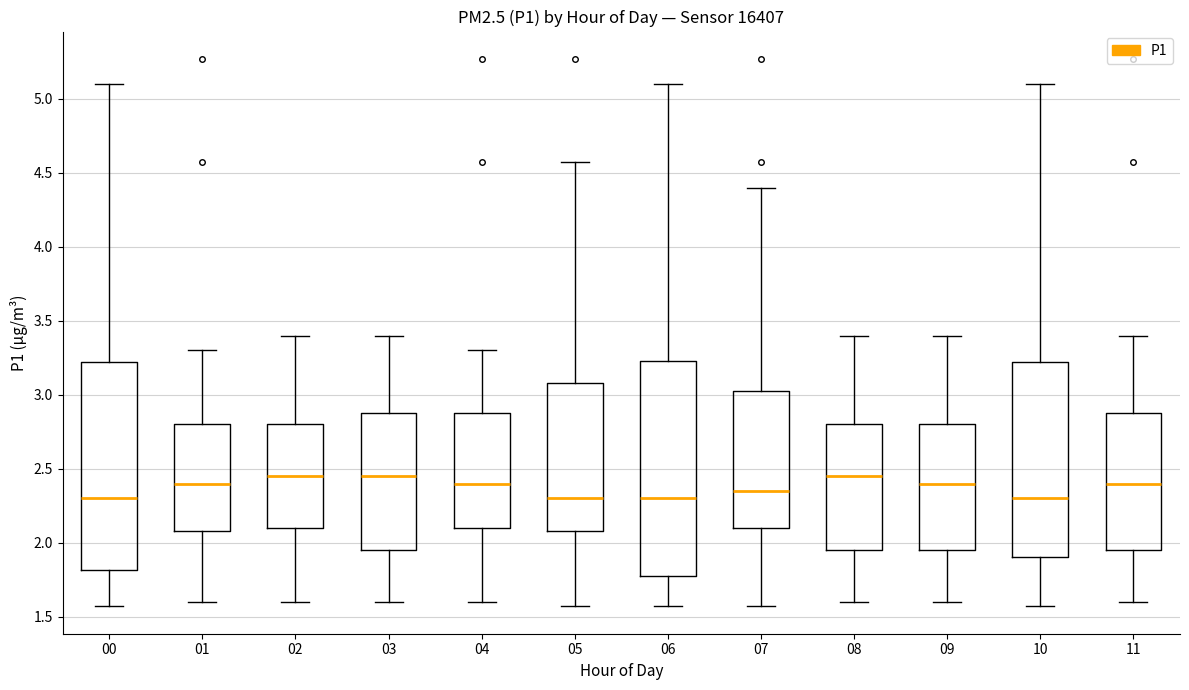

Reading left to right, transcribe this box plot: for each box, give where its median line is, the range the box spans, and where its two whiskers end, as read against the y-axis. The values are not printed on the chart, so give them approximately, as read against the axis.

00: median 2.30, box 1.80 to 3.20, whiskers 1.55 to 5.10
01: median 2.40, box 2.10 to 2.80, whiskers 1.60 to 3.30
02: median 2.45, box 2.10 to 2.80, whiskers 1.60 to 3.40
03: median 2.45, box 1.95 to 2.90, whiskers 1.60 to 3.40
04: median 2.40, box 2.10 to 2.90, whiskers 1.60 to 3.30
05: median 2.30, box 2.10 to 3.10, whiskers 1.55 to 4.55
06: median 2.30, box 1.80 to 3.25, whiskers 1.55 to 5.10
07: median 2.35, box 2.10 to 3.05, whiskers 1.55 to 4.40
08: median 2.45, box 1.95 to 2.80, whiskers 1.60 to 3.40
09: median 2.40, box 1.95 to 2.80, whiskers 1.60 to 3.40
10: median 2.30, box 1.90 to 3.20, whiskers 1.55 to 5.10
11: median 2.40, box 1.95 to 2.90, whiskers 1.60 to 3.40